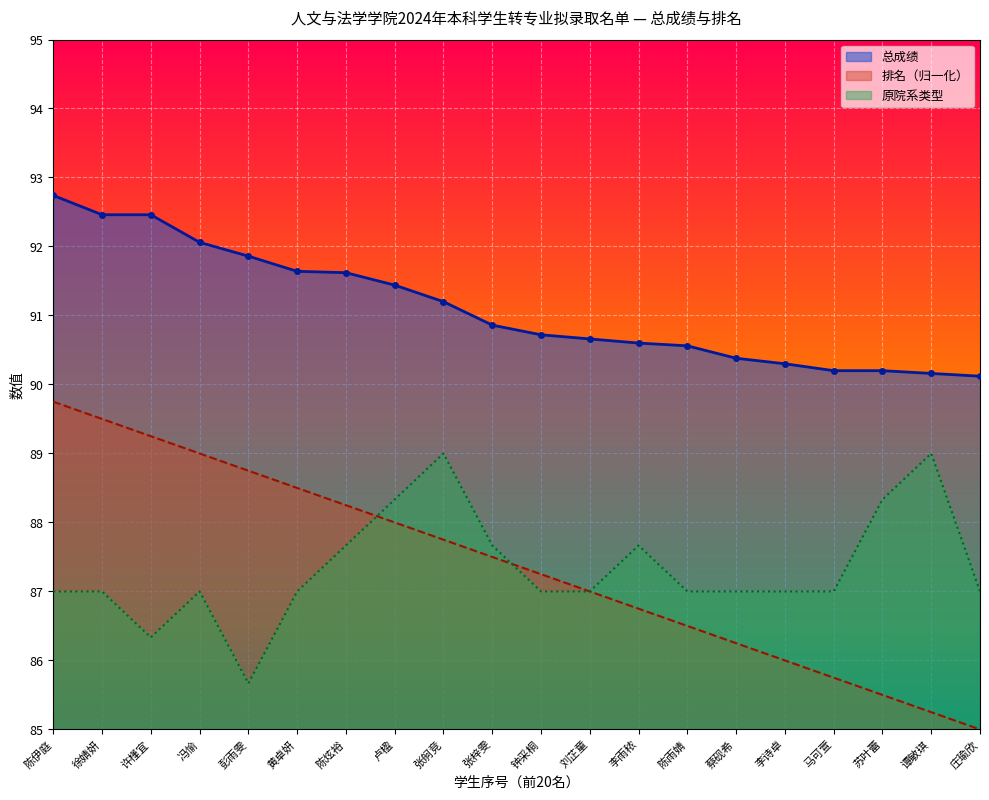

True or false: 原院系编号 has more than 2 points higher than both neighbors.

True